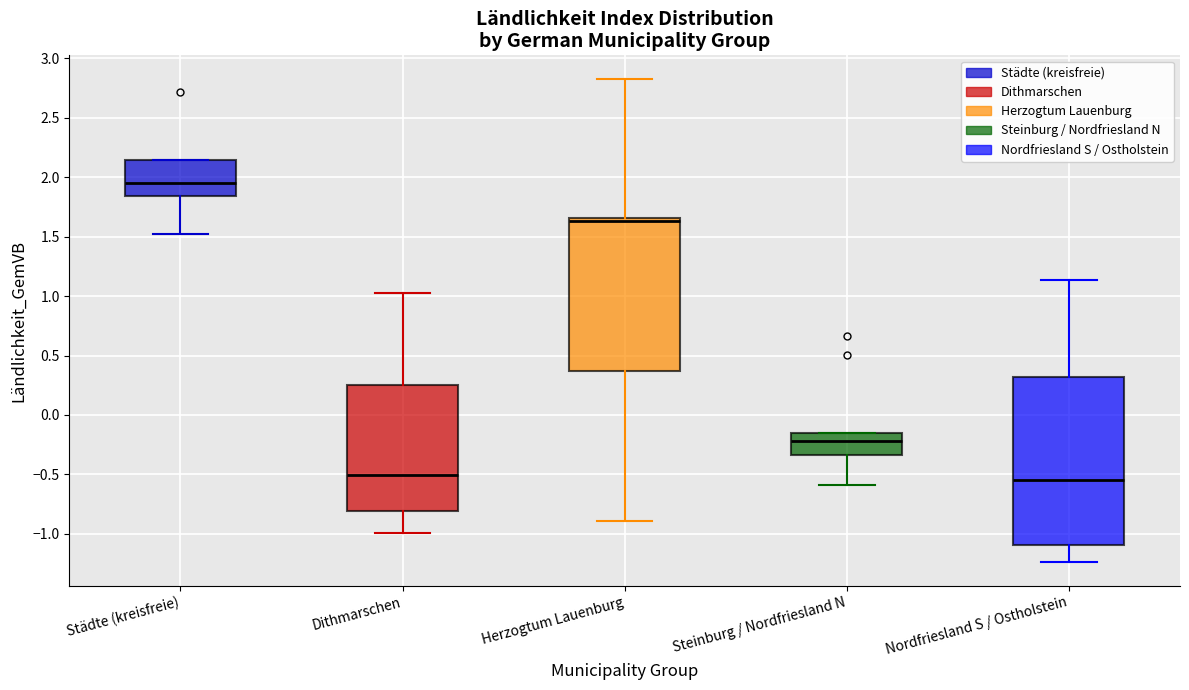

Which box is the tallest, from its lower edge to its upper edge?

Nordfriesland S / Ostholstein